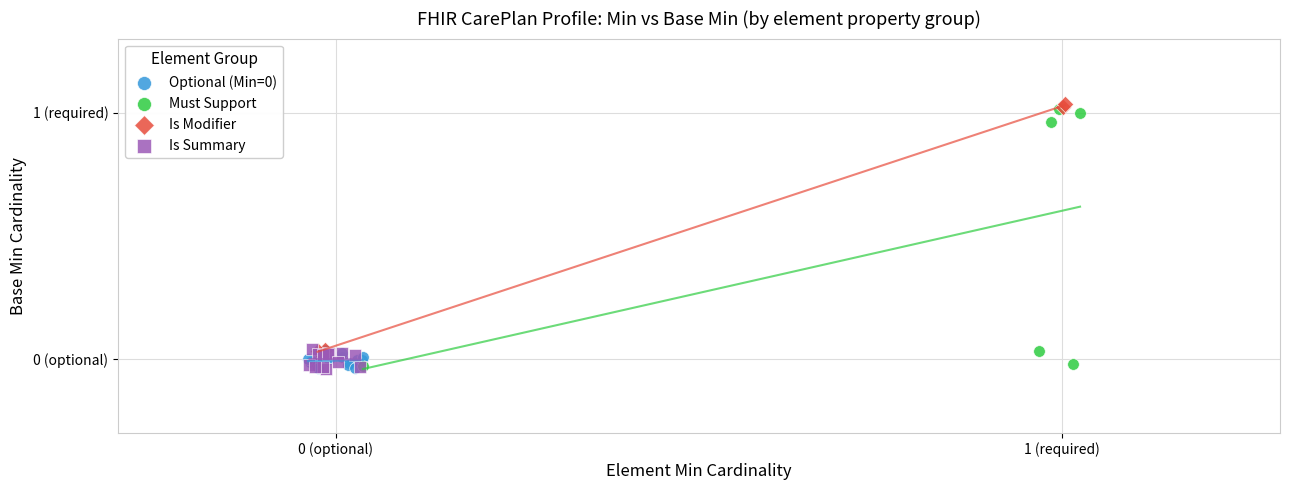

Which series reaches the maximum Y coordinate?

Is Modifier